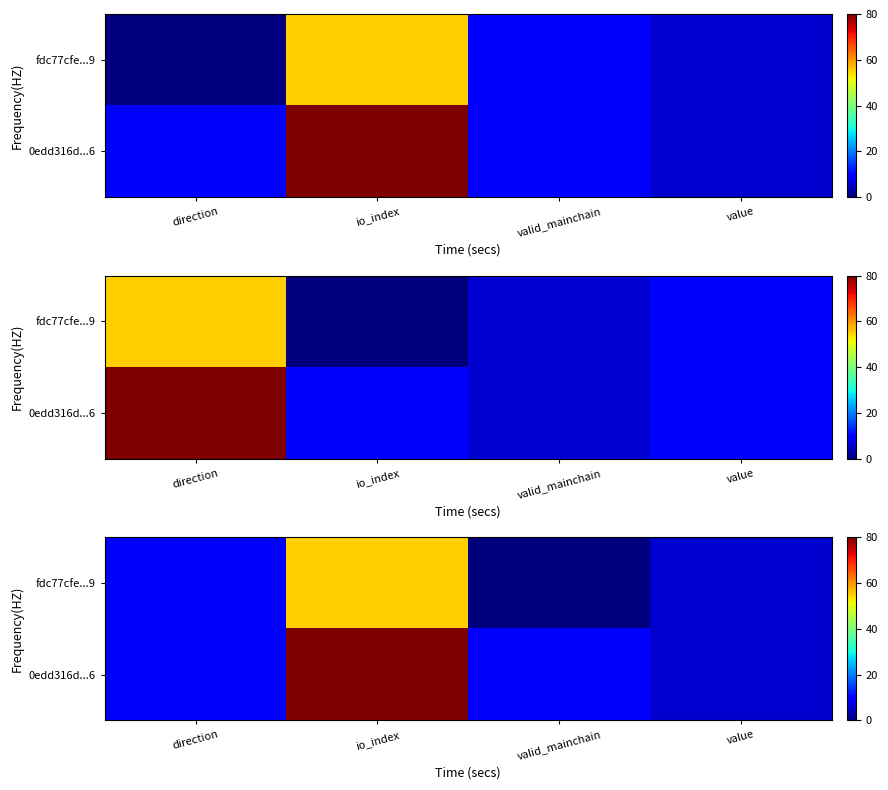

Rank the series by their maximum value, from highest to lowest.

0edd316d...6, fdc77cfe...9